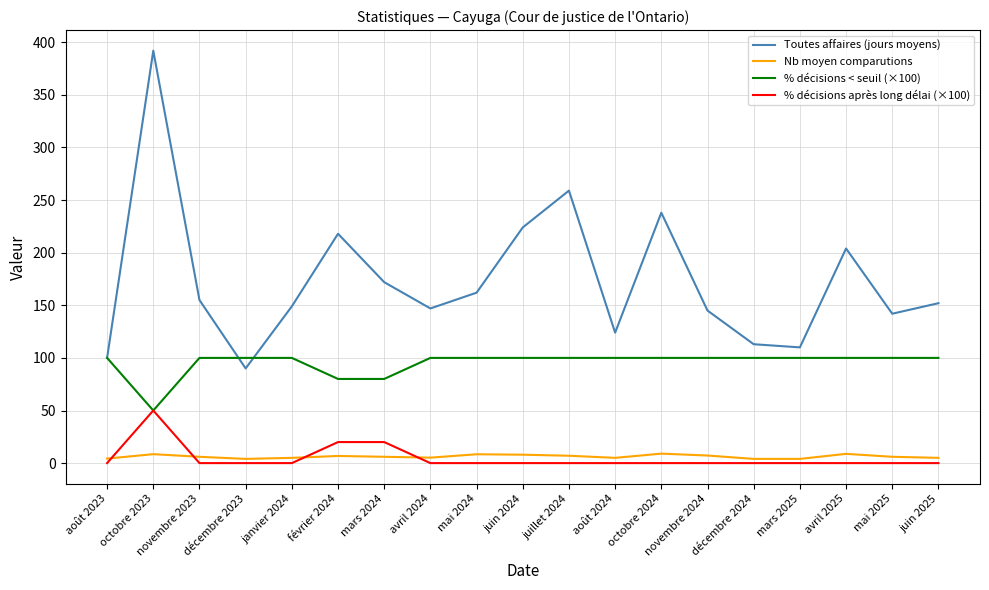

Which series changed the most between mai 2024 and décembre 2024?

Toutes affaires (jours moyens)